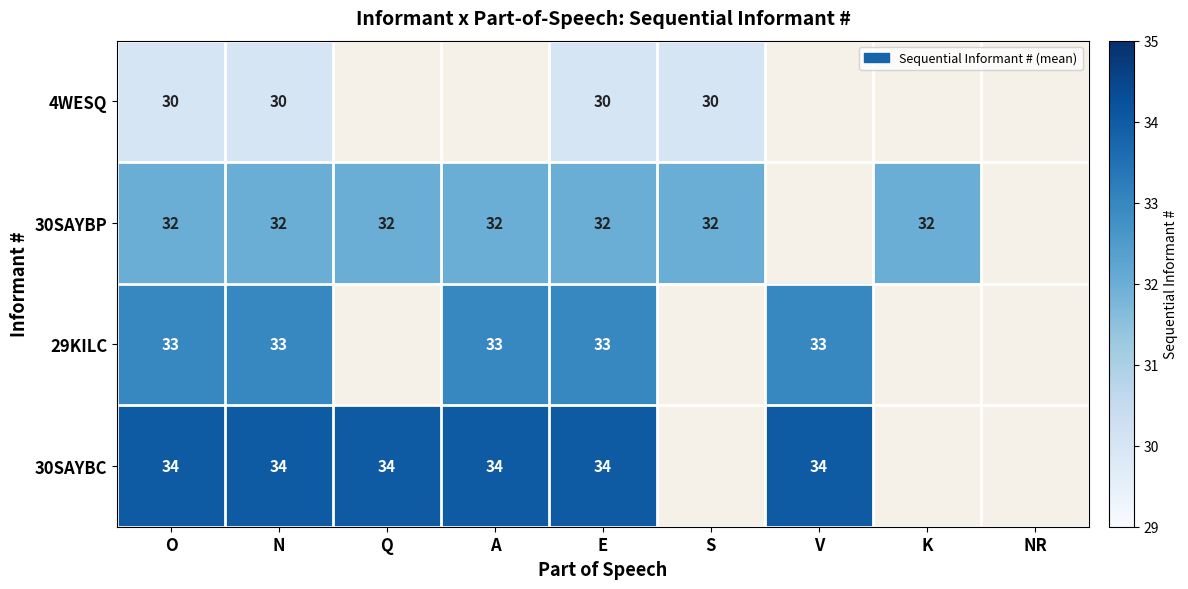

The value of 30SAYBP at K is 32. True or false?

True